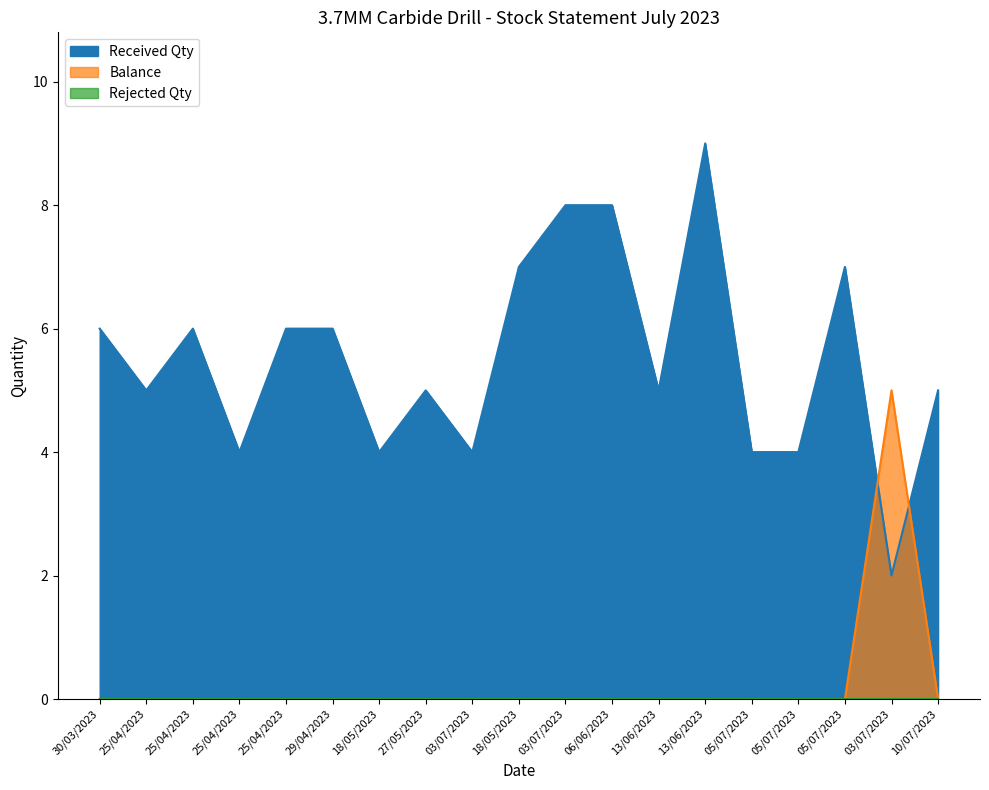

What is the difference between the second highest and second lowest values in the Received Qty series?

4